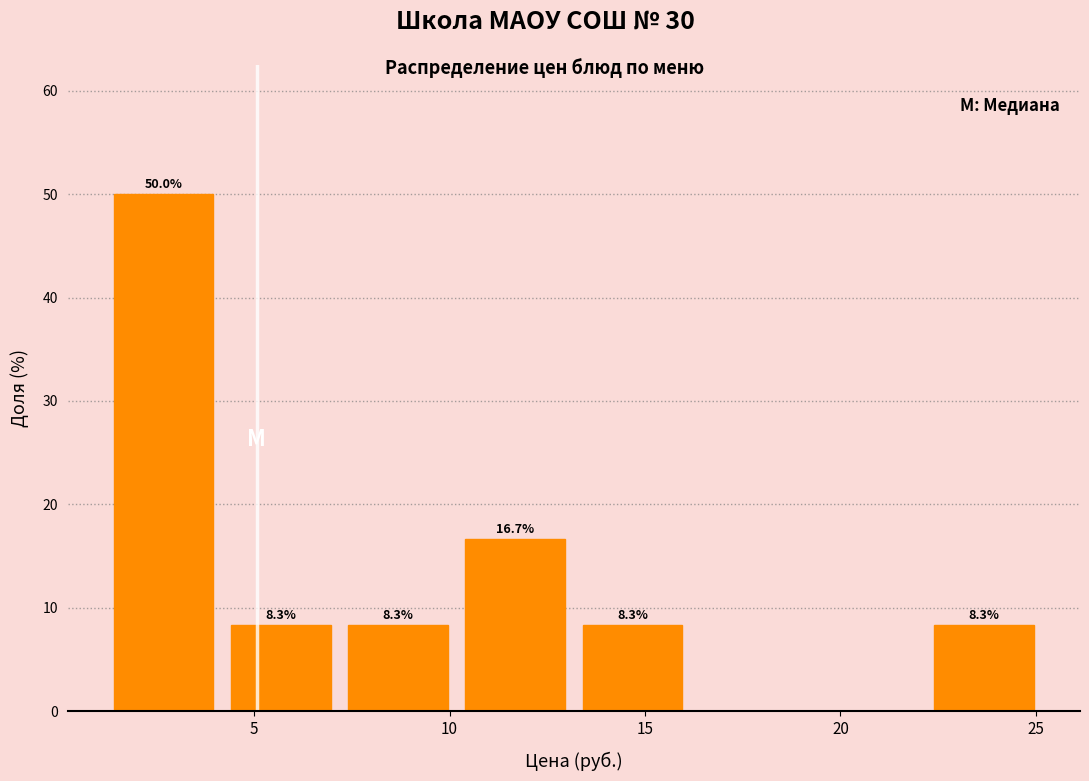

Over which range of the x-axis is the bar tallest?

1.5 to 4.5